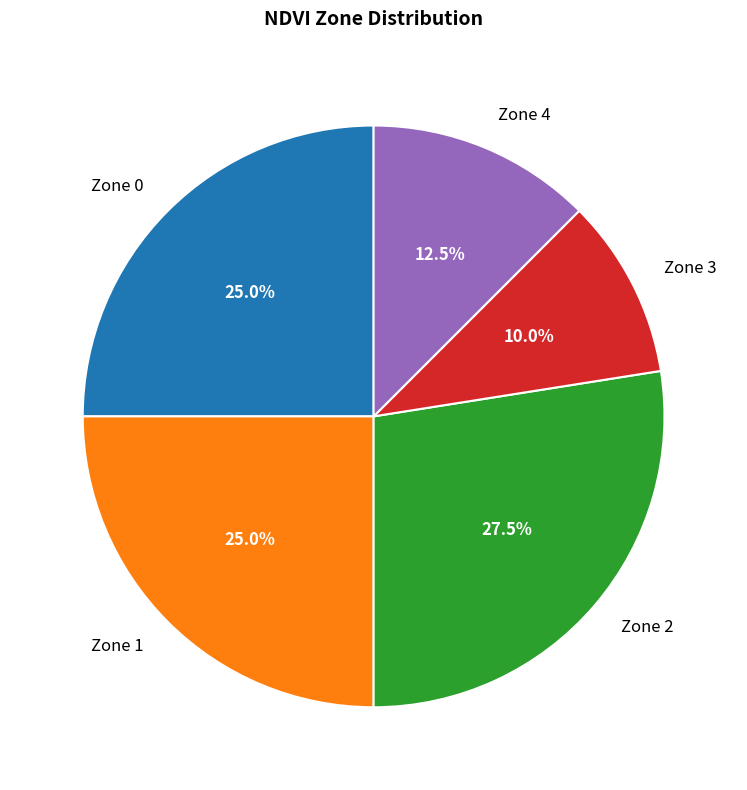

Which slice is the largest?

Zone 2